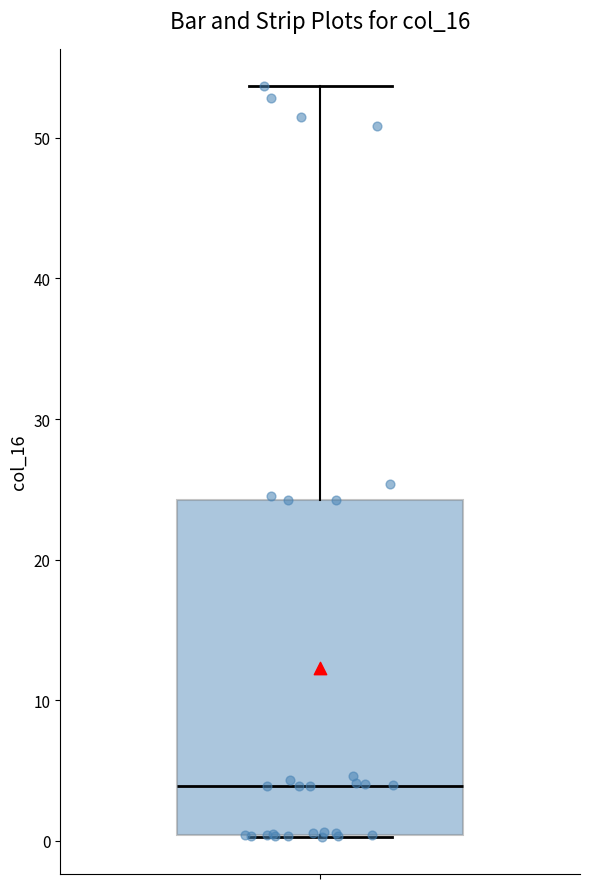

Read this box plot against the y-axis: the position of the median line, the range covered by the box, and the ends of both whiskers. The values are not printed on the chart, so give them approximately, as read against the axis.

median 4, box 0 to 24, whiskers 0 to 54